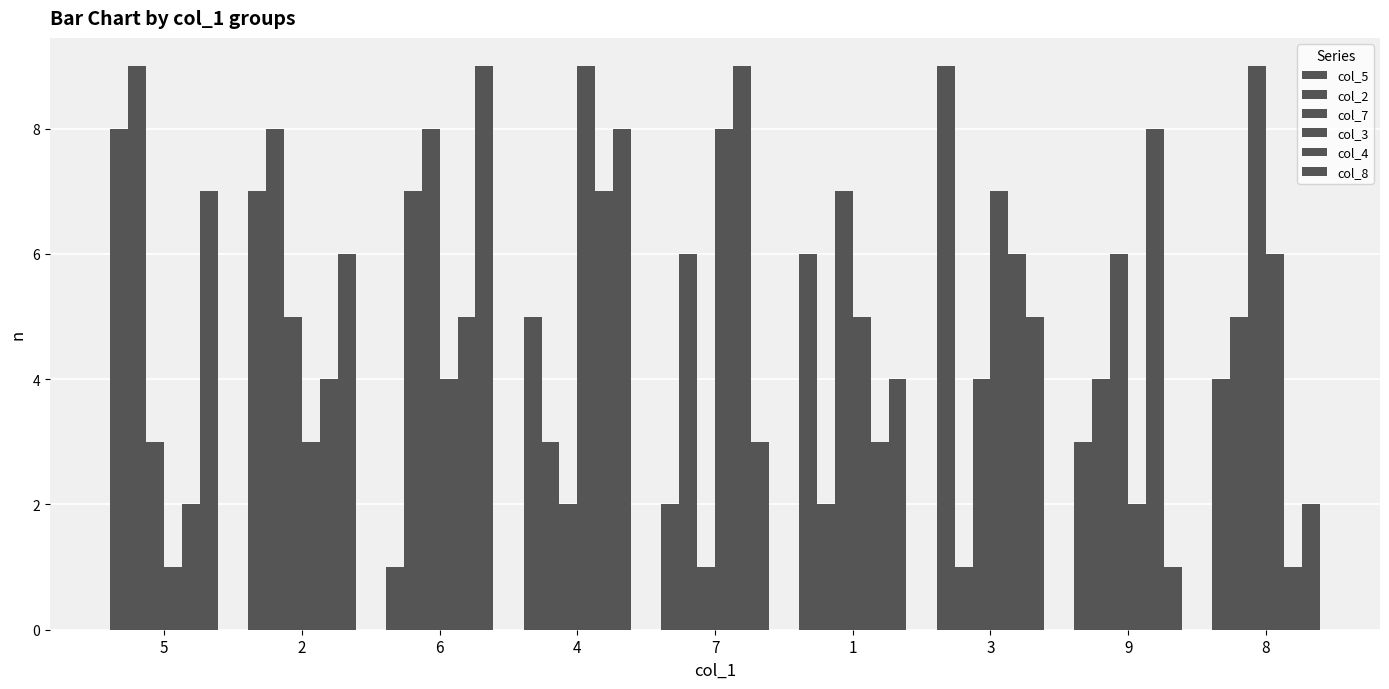

Is the value of col_4 at 3 greater than the value of col_3 at 4?

No